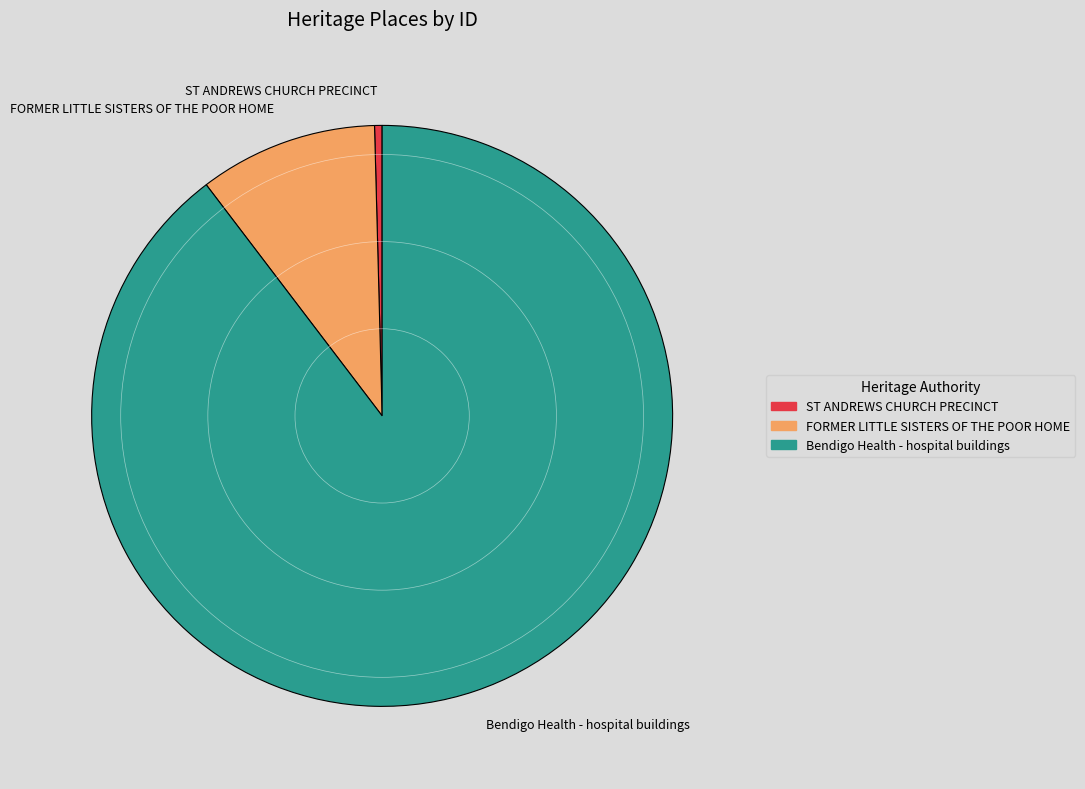

Does any single category account for the majority?

Yes